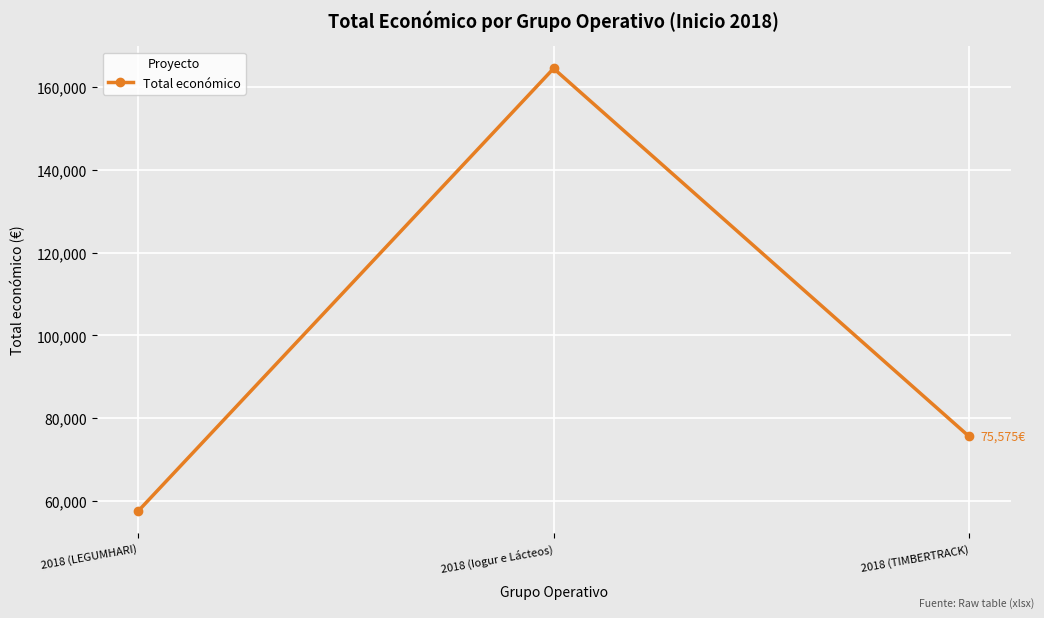

Is this an area chart (filled region under the line)?

No